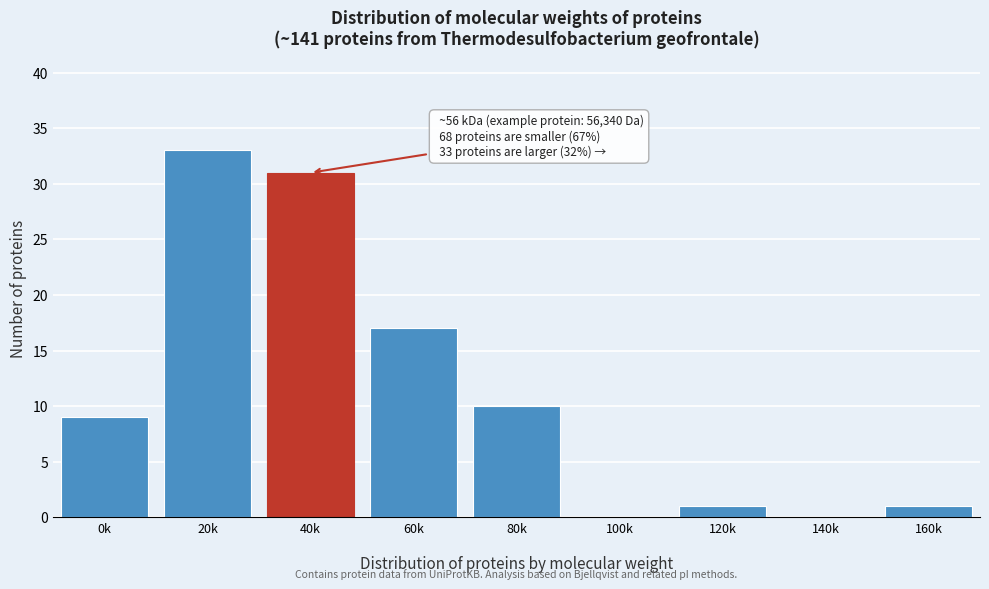

What is the sum of all values?

102